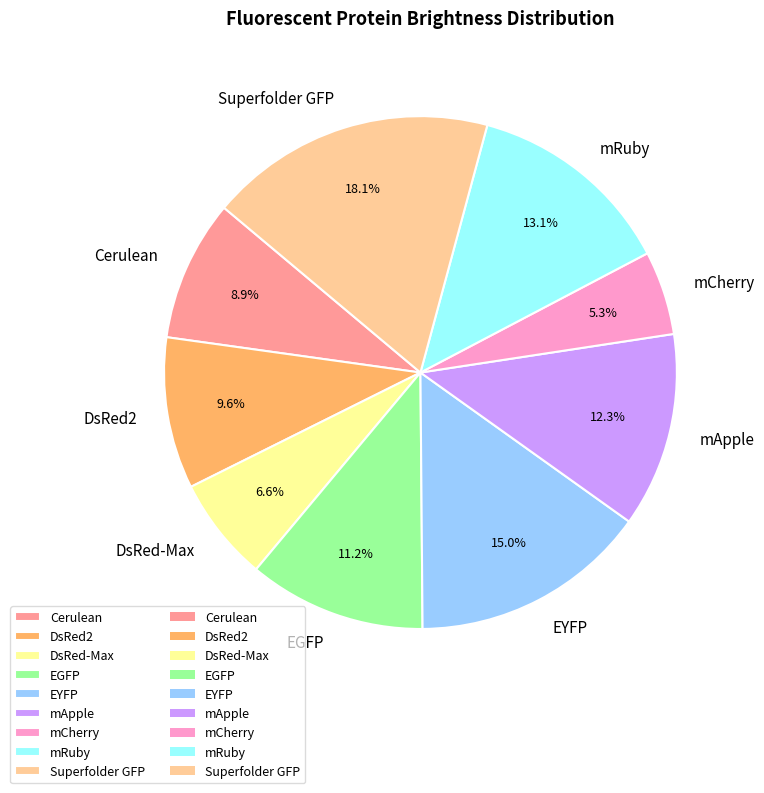

How many slices are in this pie chart?

9